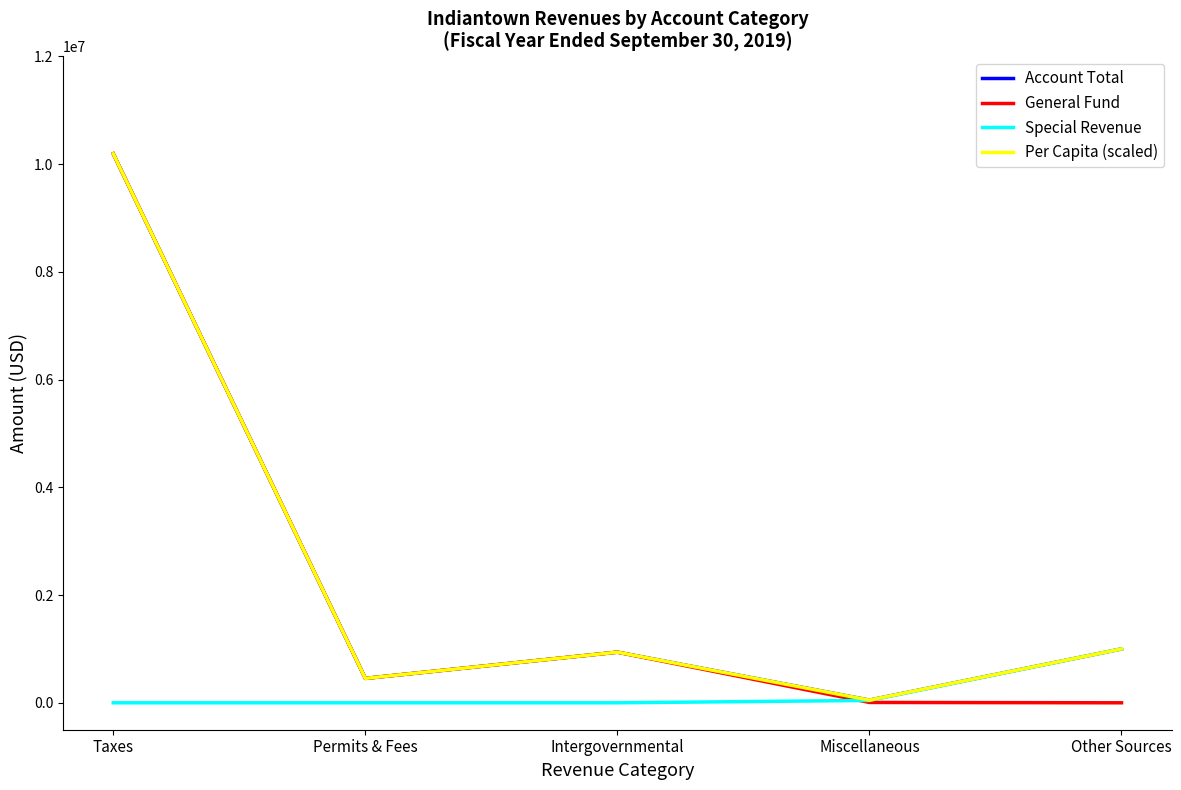

At which category is the sum across all series the highest?

Taxes